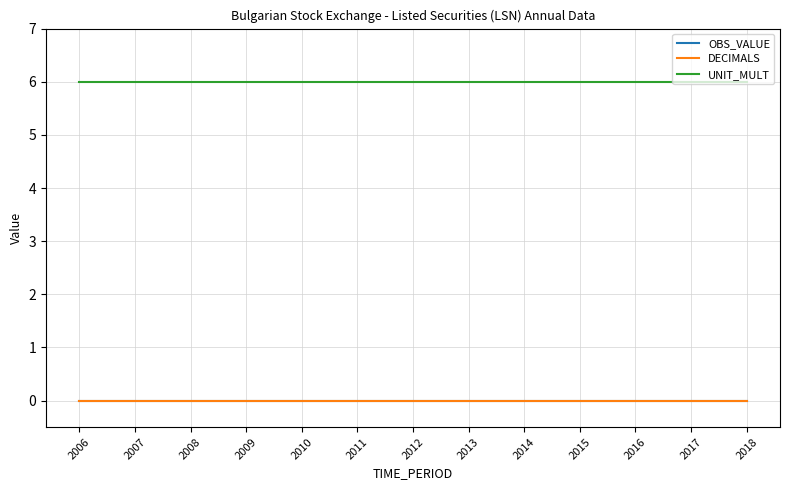

Does the chart have visible grid lines?

Yes